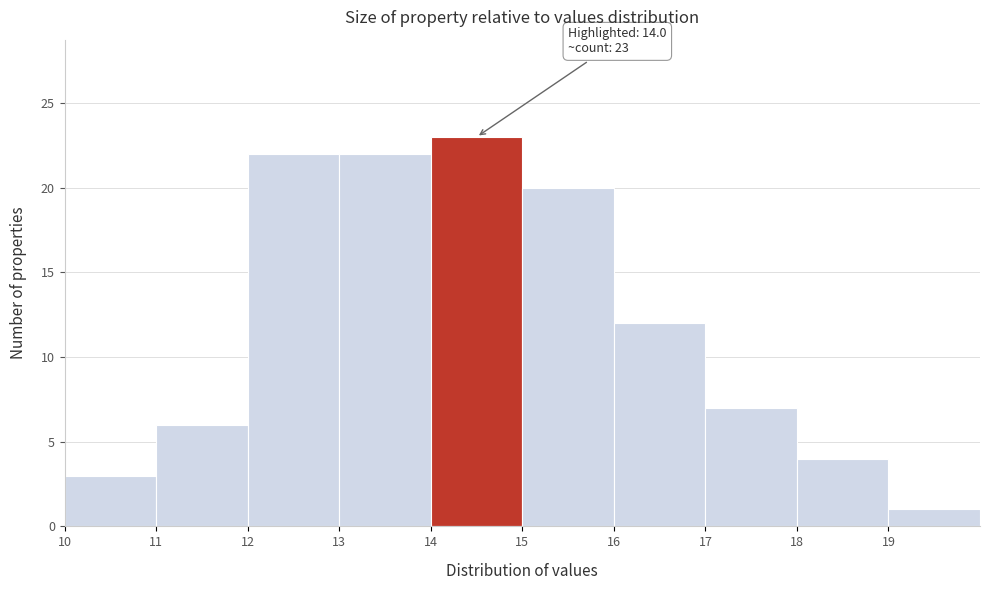

Which range on the x-axis has the tallest bar?

14 to 15